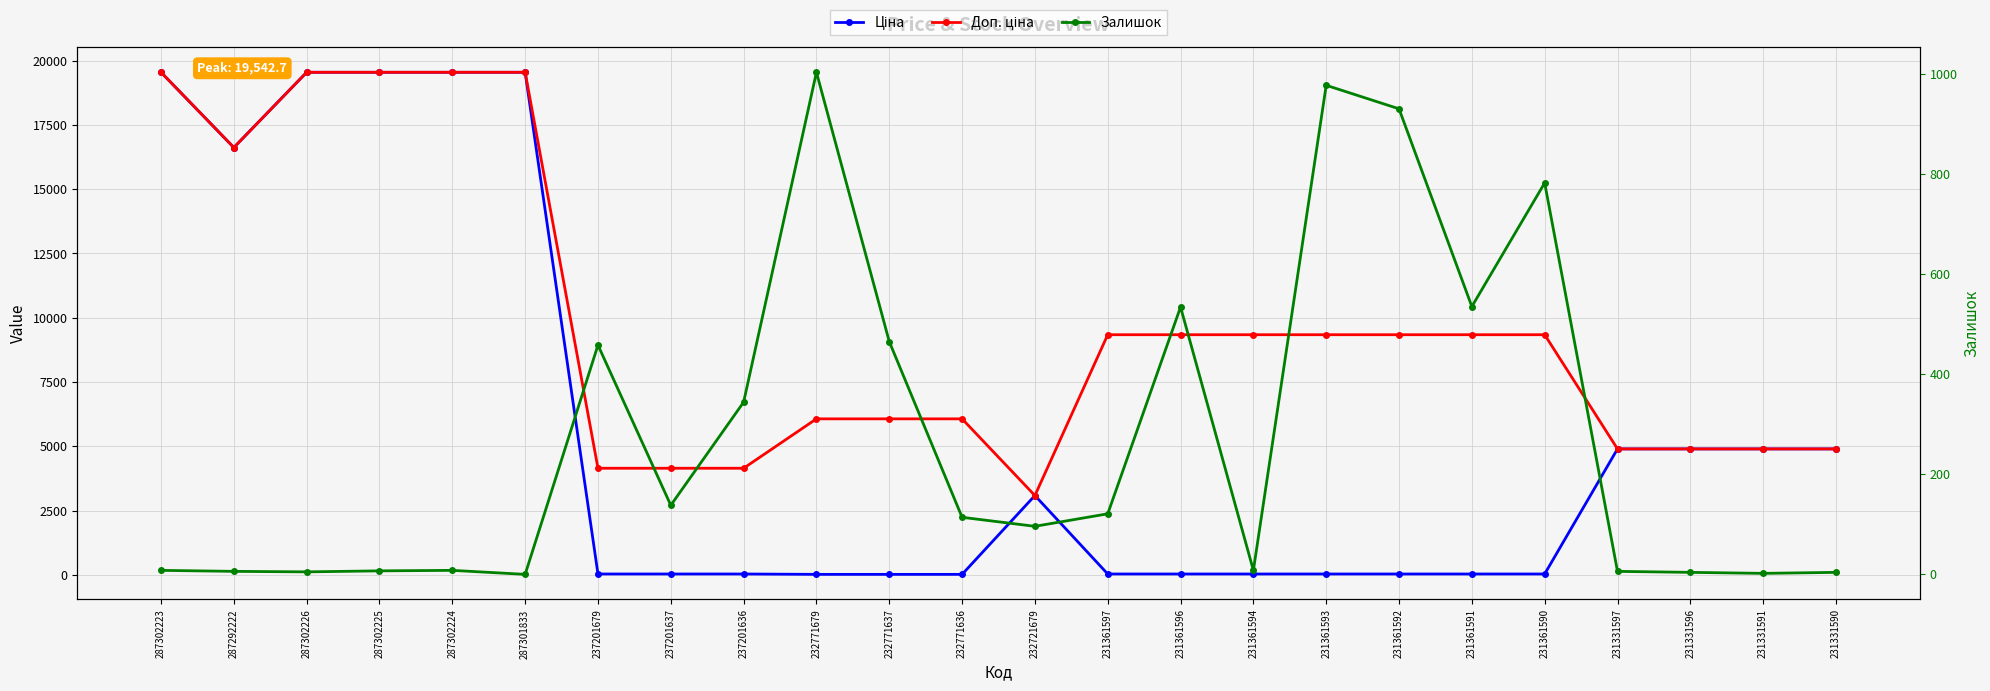

How many times do Залишок and Ціна cross each other?

6